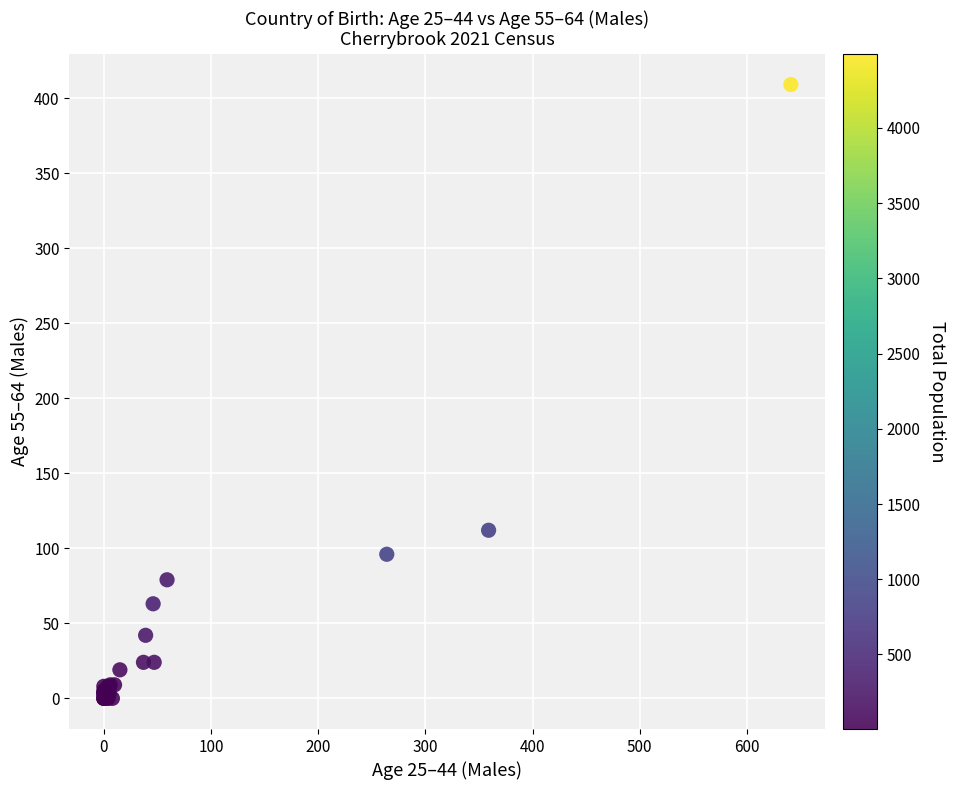

What Y value in the scatter plot is closest to 204?

112